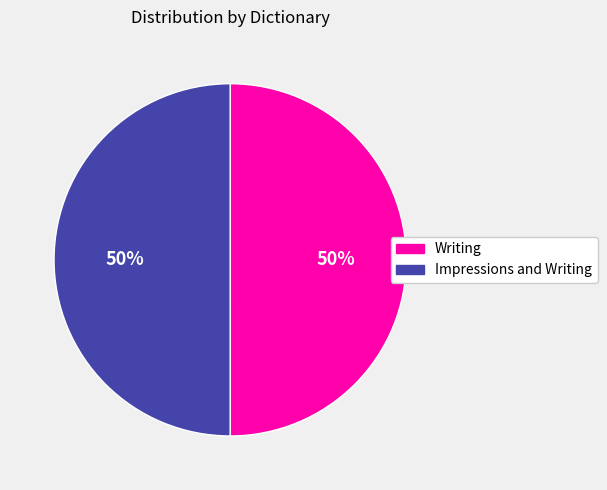

To the nearest percent, what is the combined percentage of Impressions and Writing and Writing?

100%